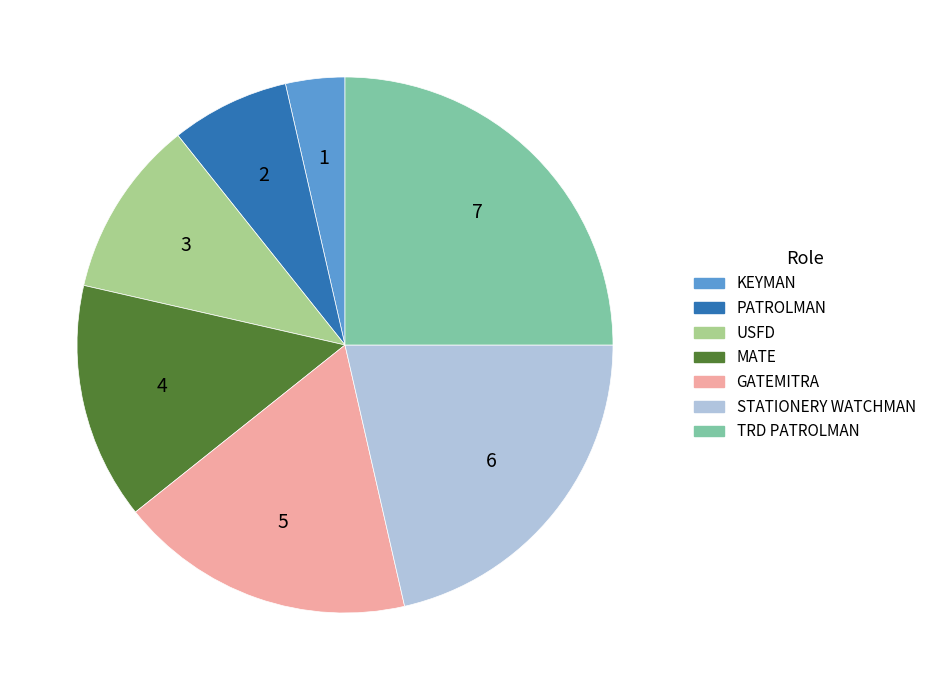

Which has a higher value, USFD or STATIONERY WATCHMAN?

STATIONERY WATCHMAN